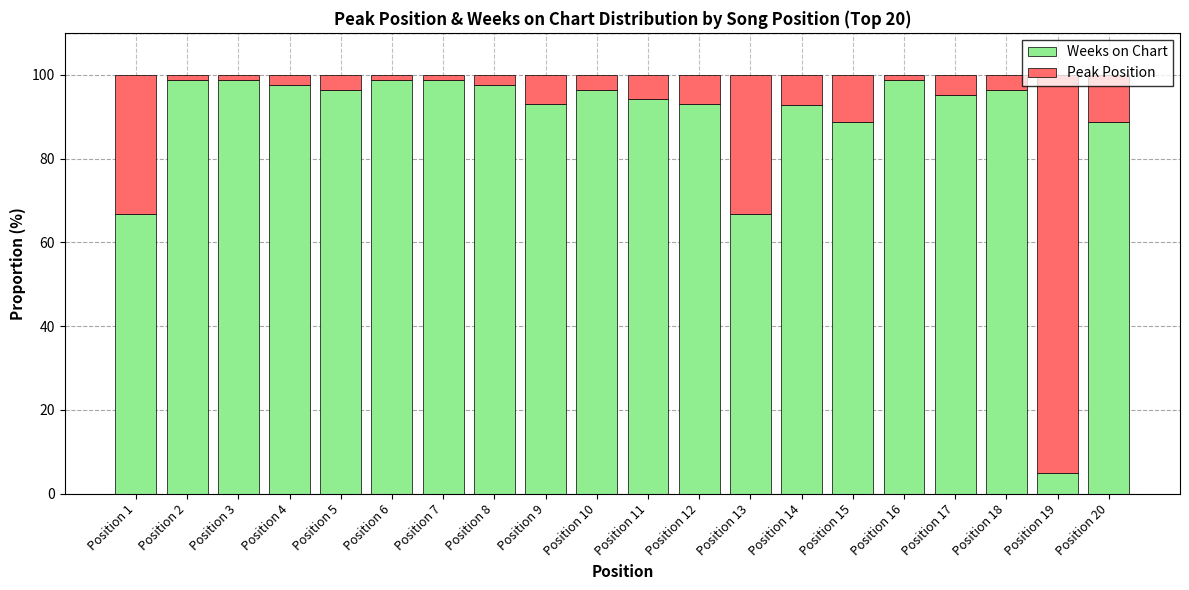

What are all the series names shown in the legend?

Weeks on Chart, Peak Position